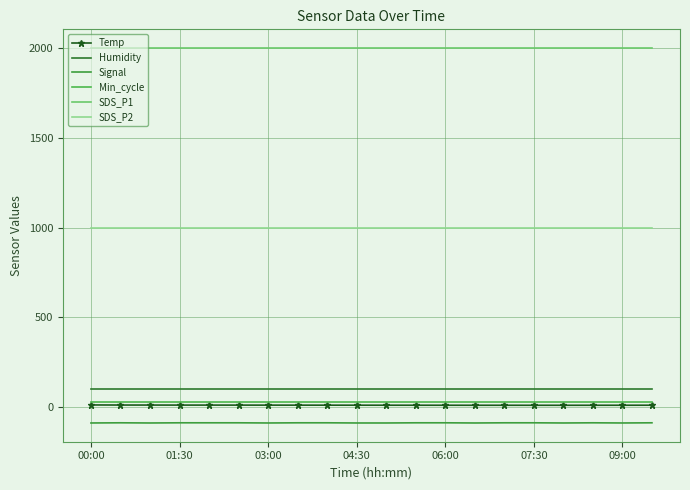

What are all the series names shown in the legend?

Temp, Humidity, Signal, Min_cycle, SDS_P1, SDS_P2